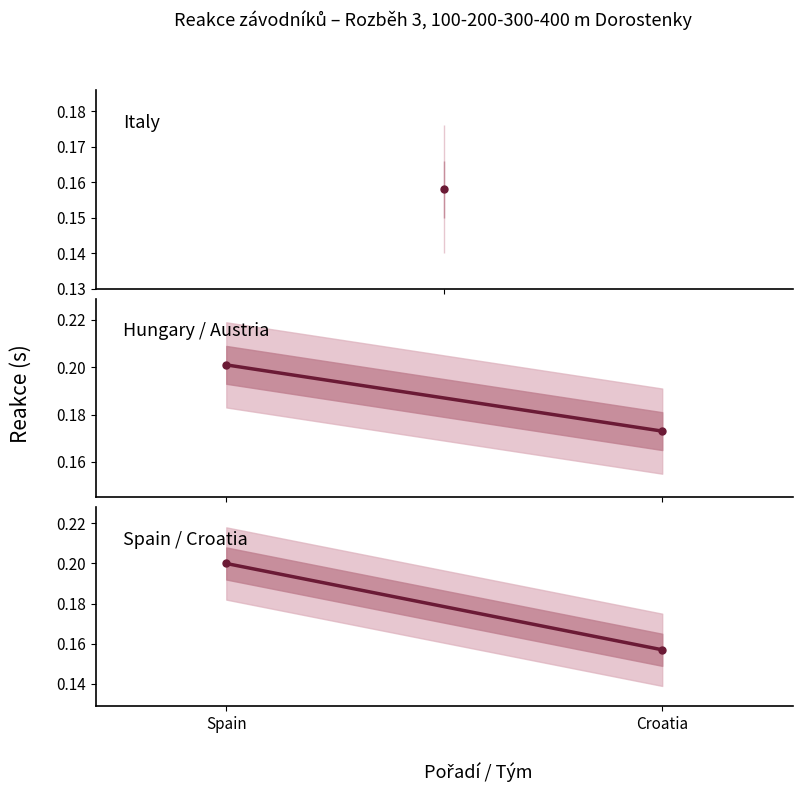

Which series changed the most between Spain and Croatia?

Spain / Croatia